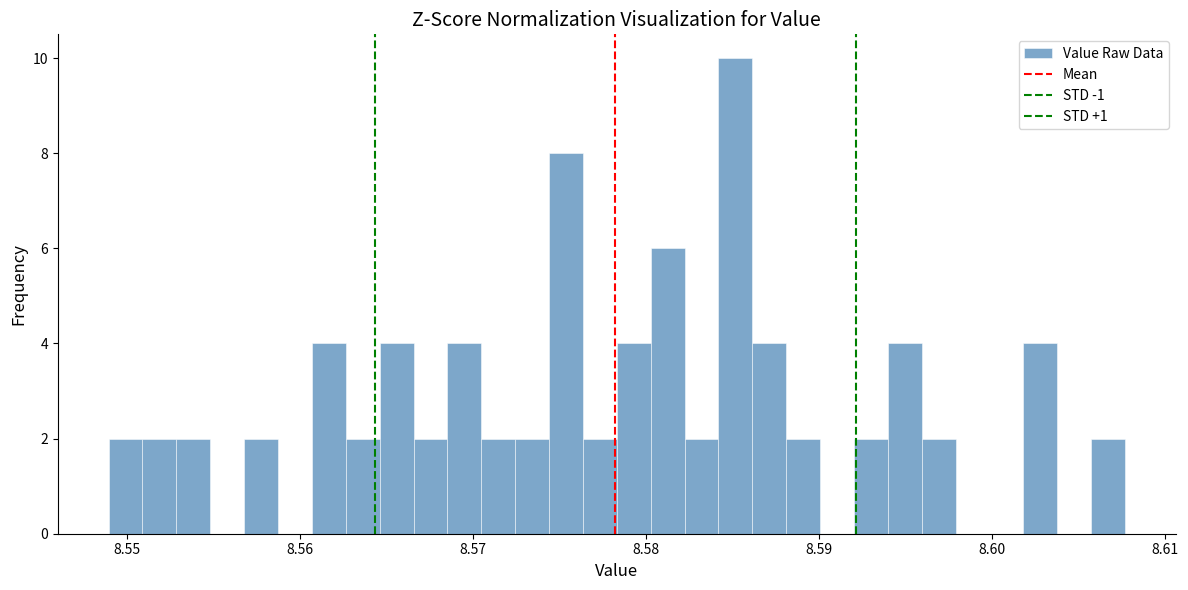

Around what value on the x-axis is the tallest bar? Give the approximate position of its centre, as read against the axis.

8.585